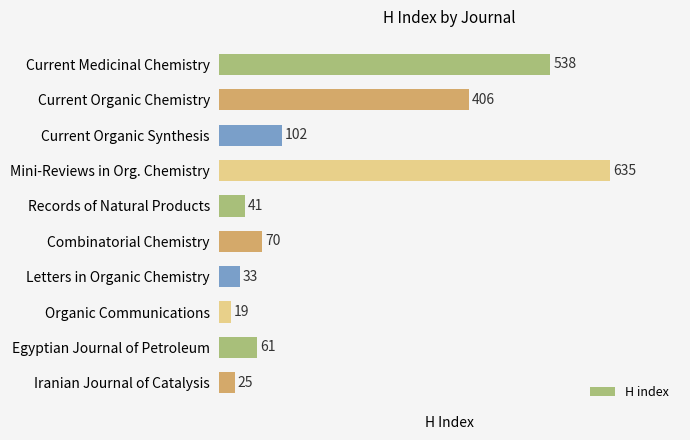

What is the minimum value shown in the chart?

19